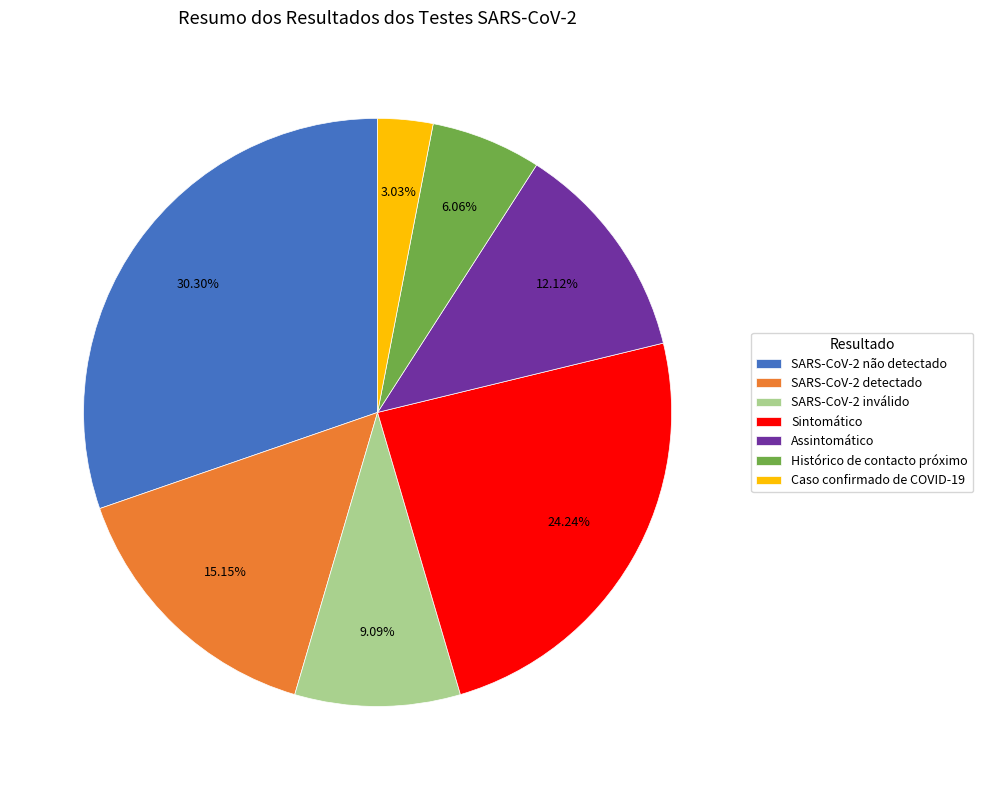

To the nearest percent, what portion does SARS-CoV-2 inválido represent?

9%